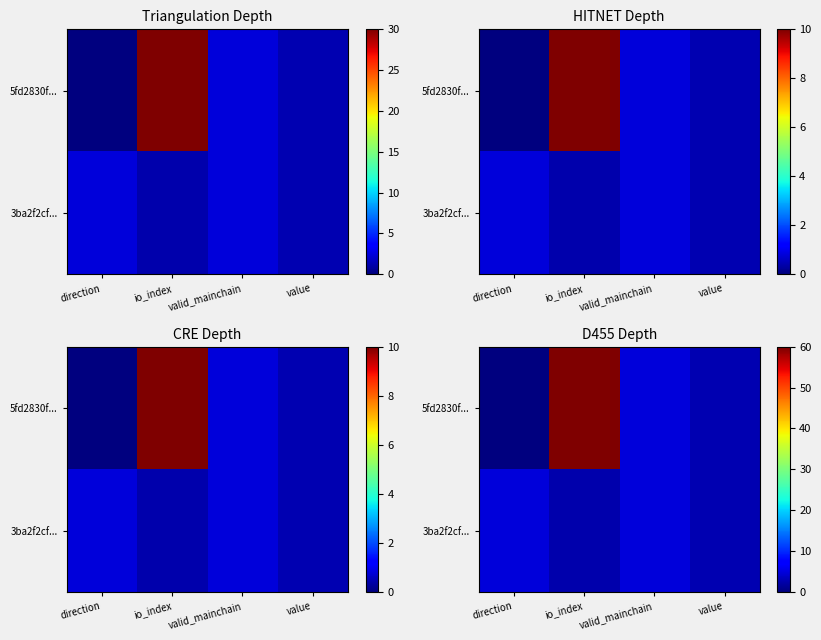

Which series has the largest range (max minus min)?

5fd2830f...